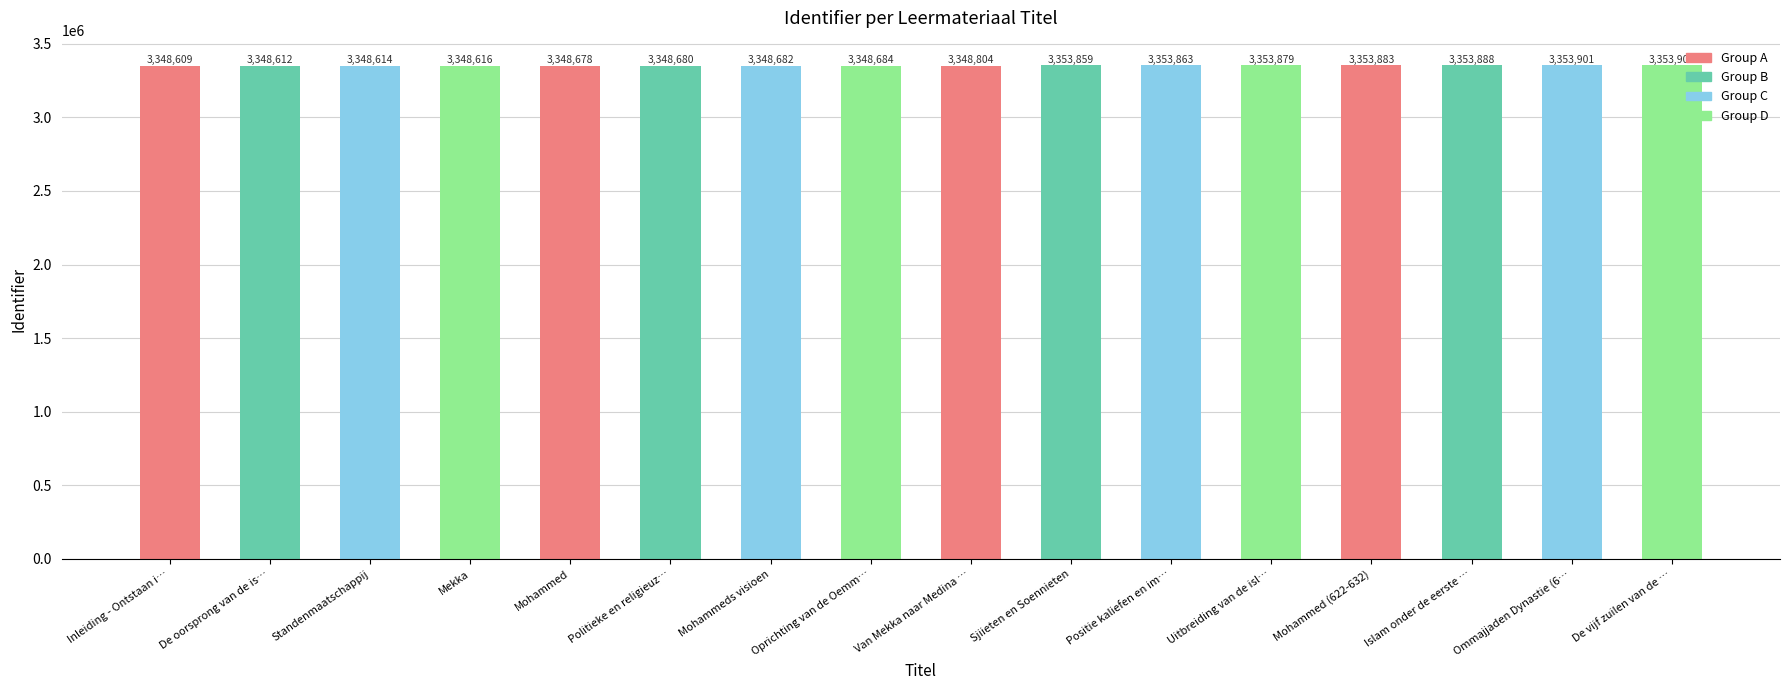

What value does the data have at Ommajjaden Dynastie (6…, to the nearest 10?

3353900